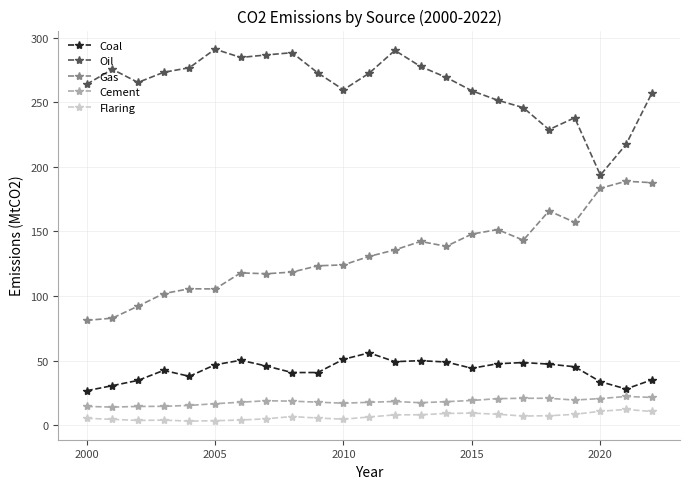

Which series has the largest total across all categories?

Oil